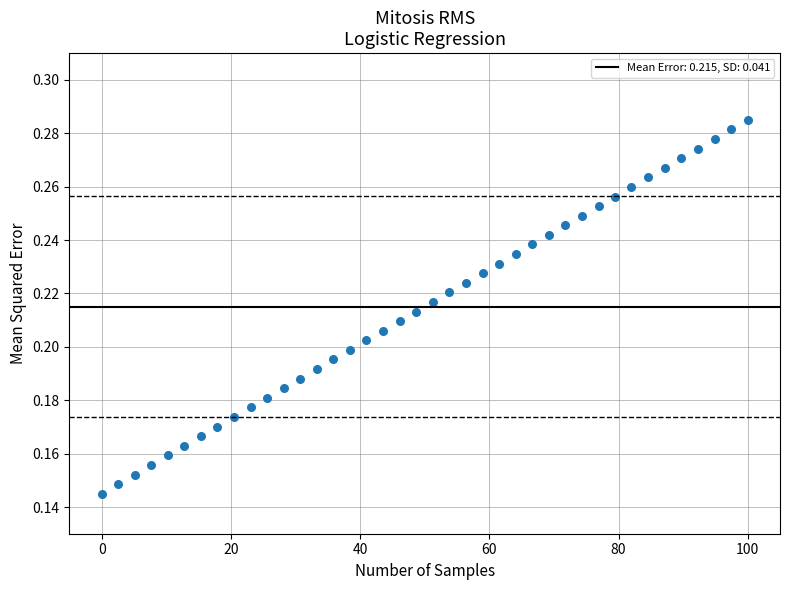

What is the range of X values (max minus min)?

100.0